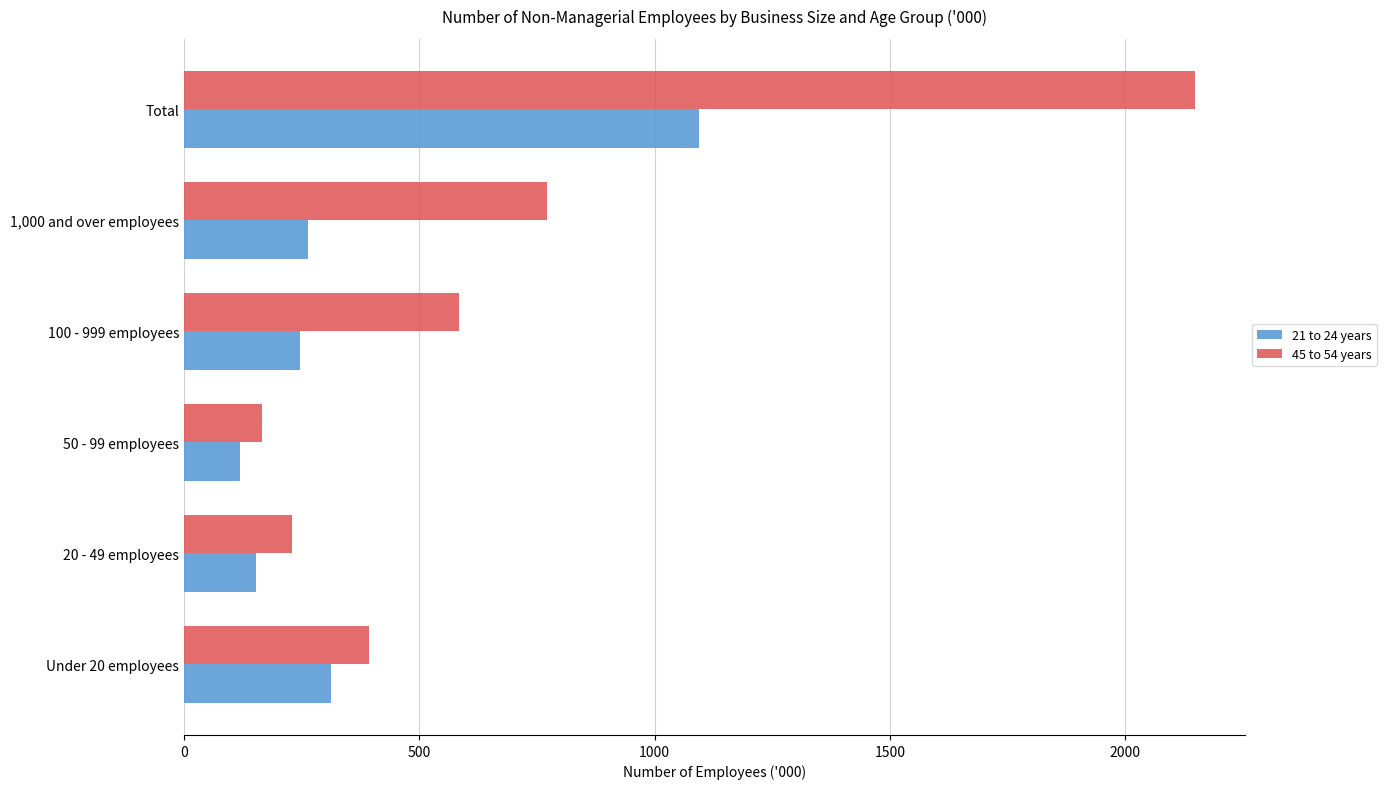

What is the approximate value of 21 to 24 years at Under 20 employees?

313.6